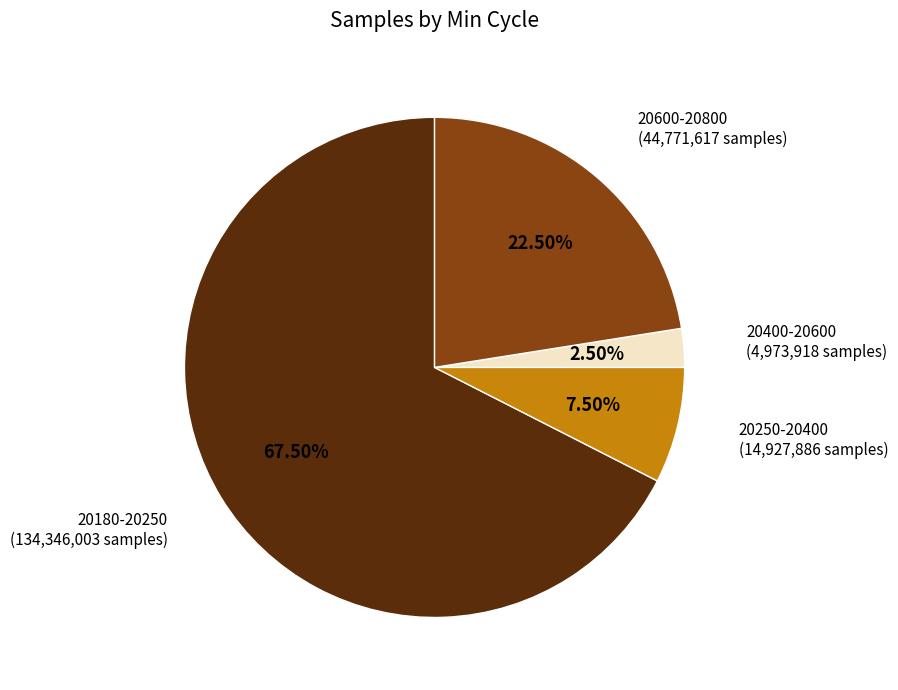

Is there any slice that represents more than half of the pie?

Yes